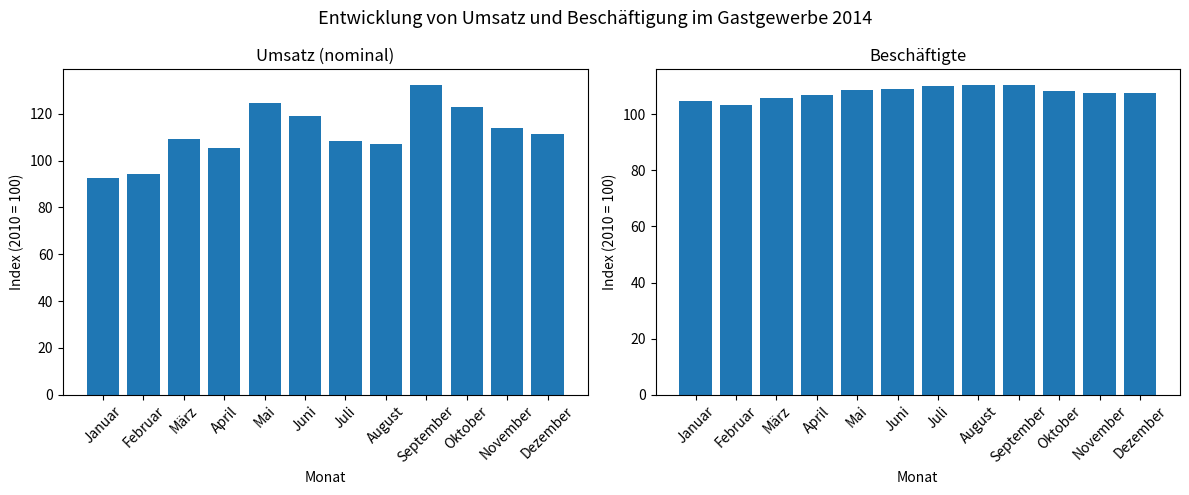

What is the label of the 9th bar from the right?

April